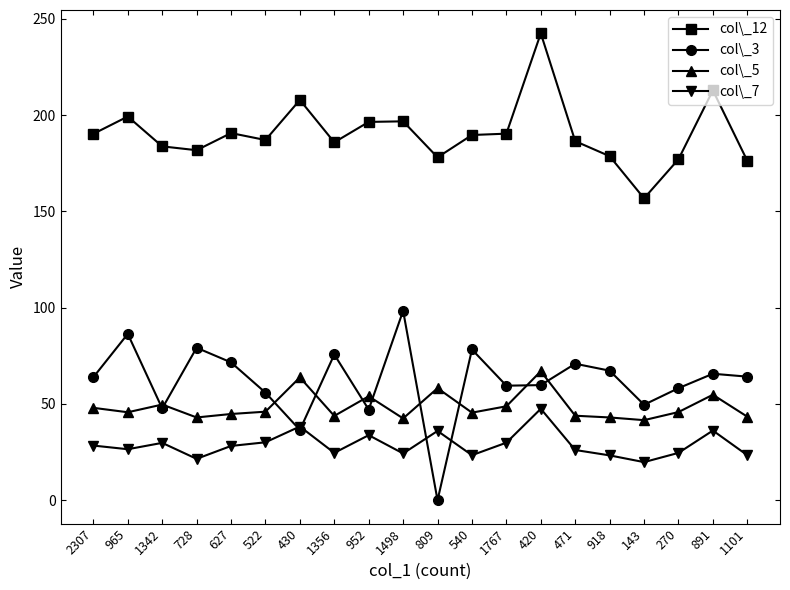

At which category does the chart reach its peak across all series?

420